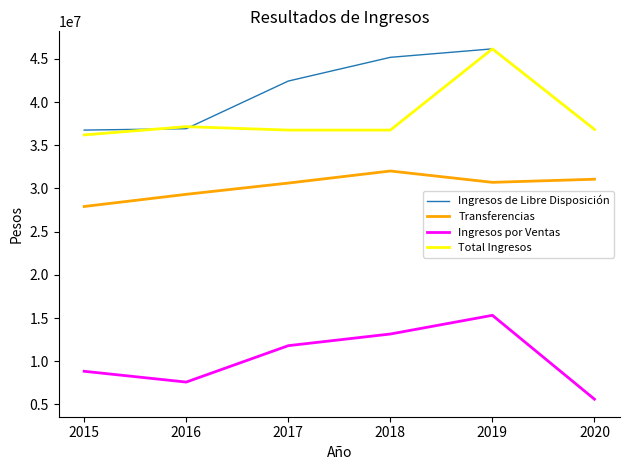

True or false: Total Ingresos and Ingresos por Ventas cross at least once.

False